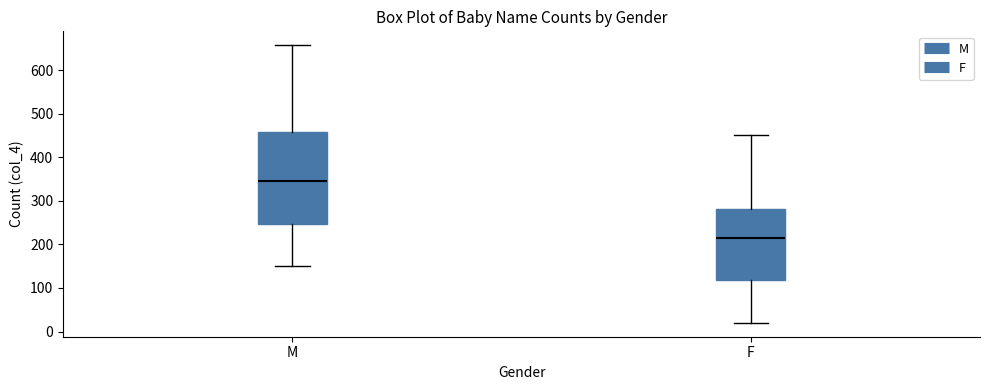

Reading left to right, read every box against the y-axis: the position of its median line, the range the box covers, and the ends of its whiskers. The values are not printed on the chart, so give them approximately, as read against the axis.

M: median 350, box 250 to 460, whiskers 150 to 660
F: median 220, box 120 to 280, whiskers 20 to 450